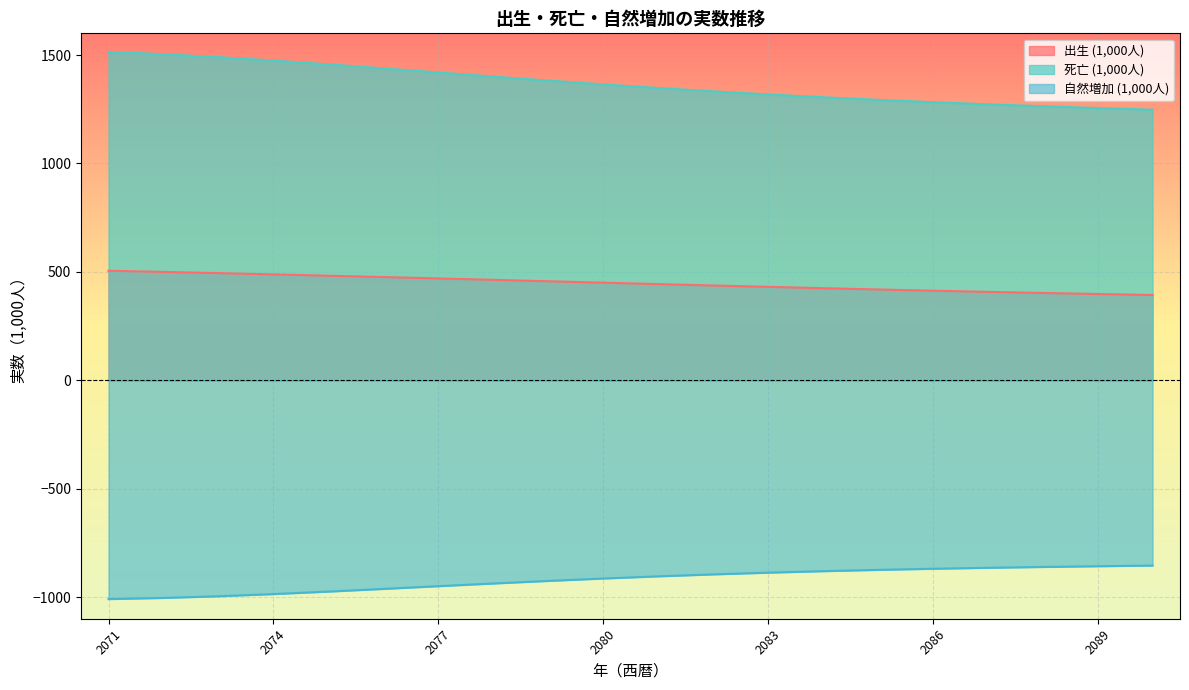

What value does the 死亡 (1,000人) series have at 2074?

1474.5